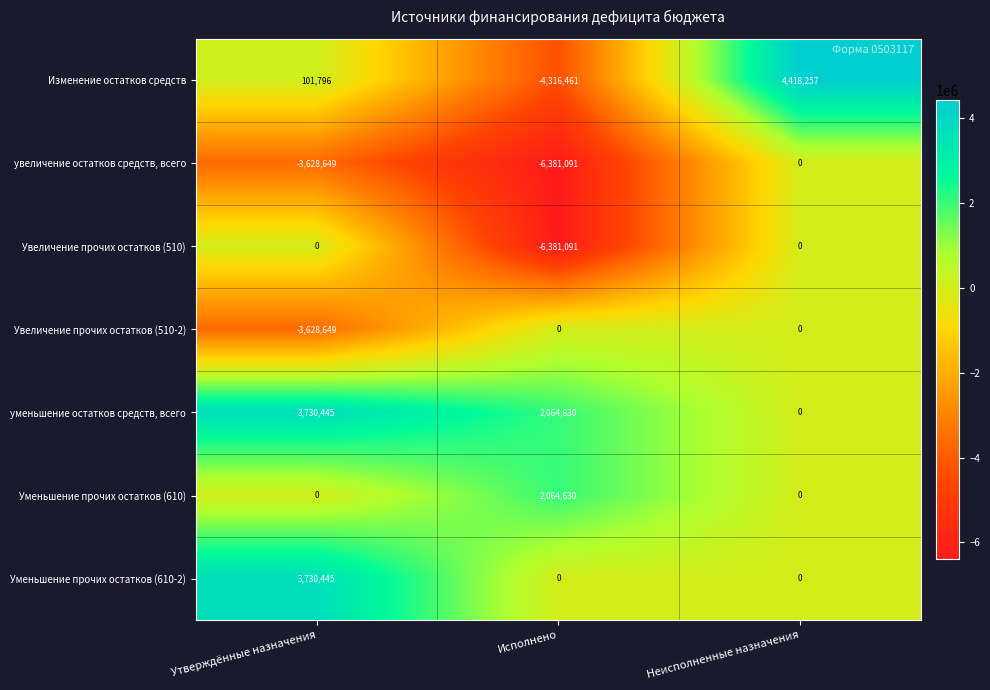

Where is увеличение остатков средств, всего nearest to the value -3190545?

Утверждённые назначения